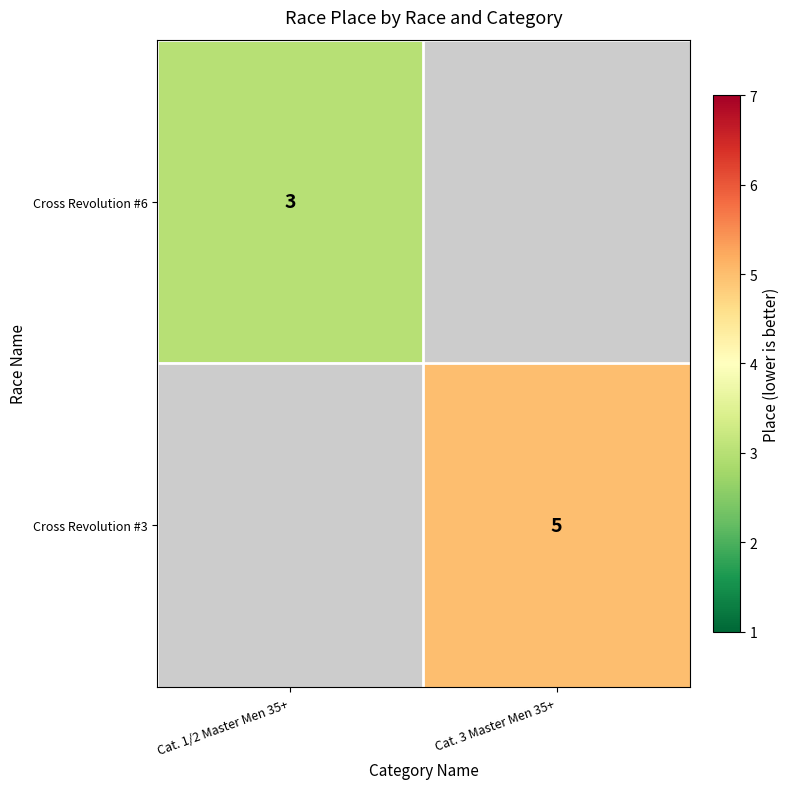

Is the value of Cross Revolution #6 at Cat. 1/2 Master Men 35+ greater than the value of Cross Revolution #3 at Cat. 3 Master Men 35+?

No